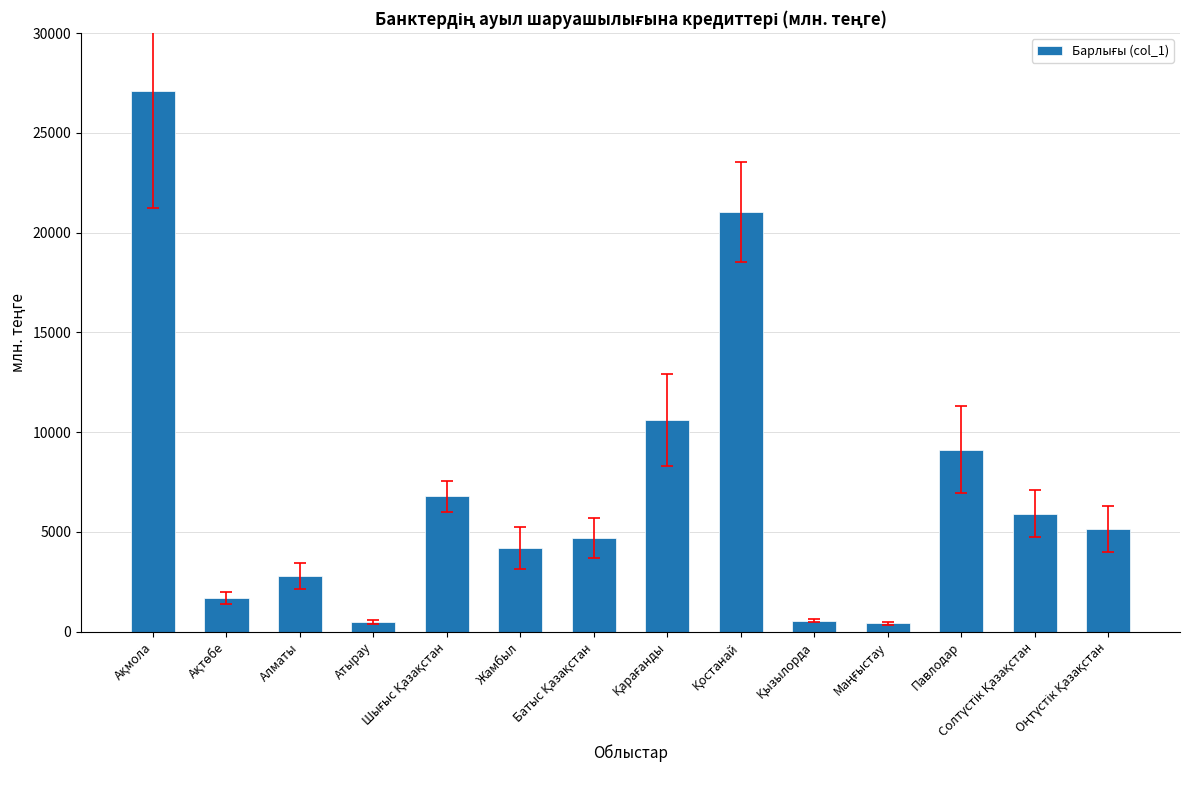

What is the difference between the maximum and minimum values?

26684.2